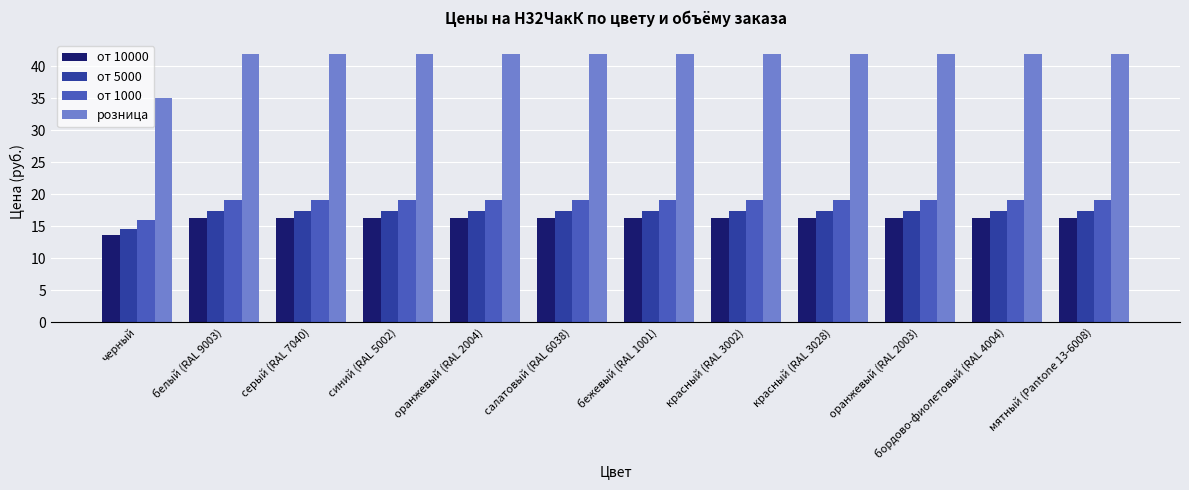

Which series has the largest total across all categories?

розница